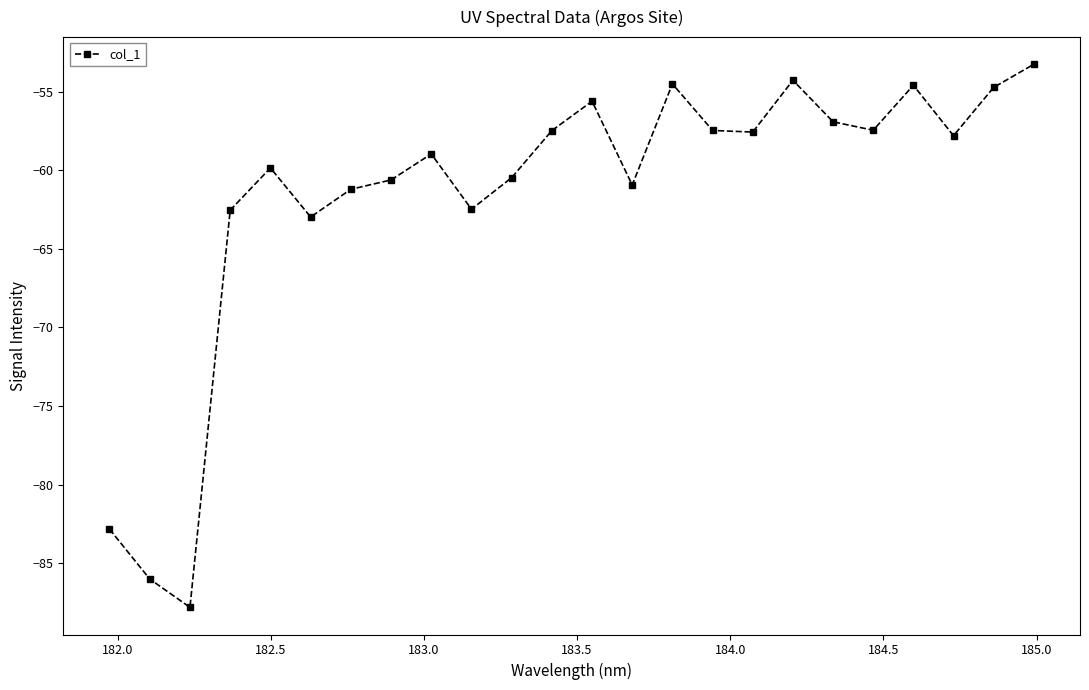

How many interior local valleys (lower than both neighbors) does the data have?

7